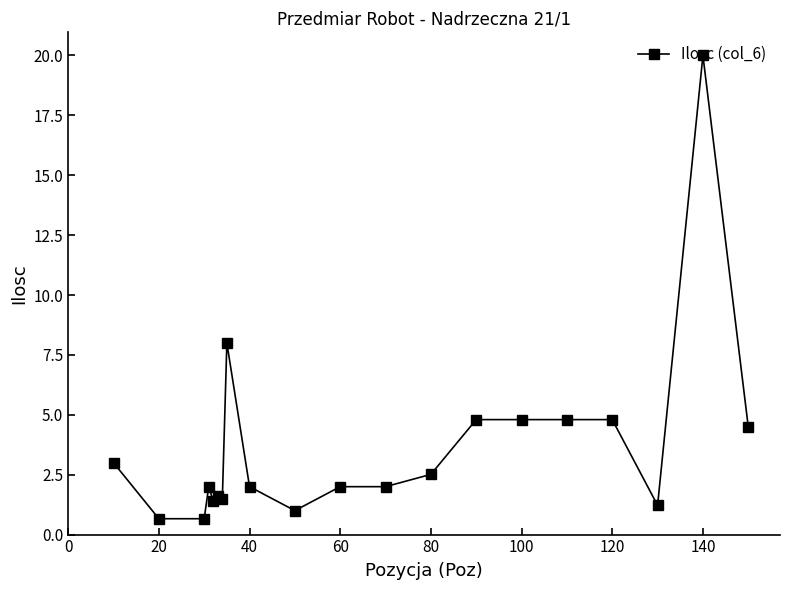

True or false: the data has more than 2 interior local peaks.

True